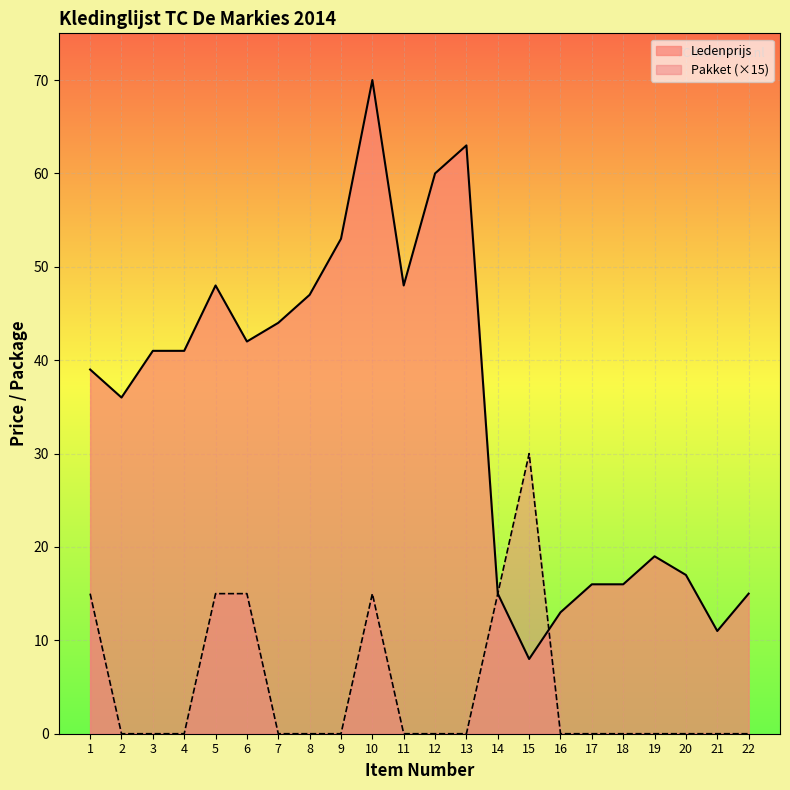

What is the spread (max minus min) of values at 12?

60